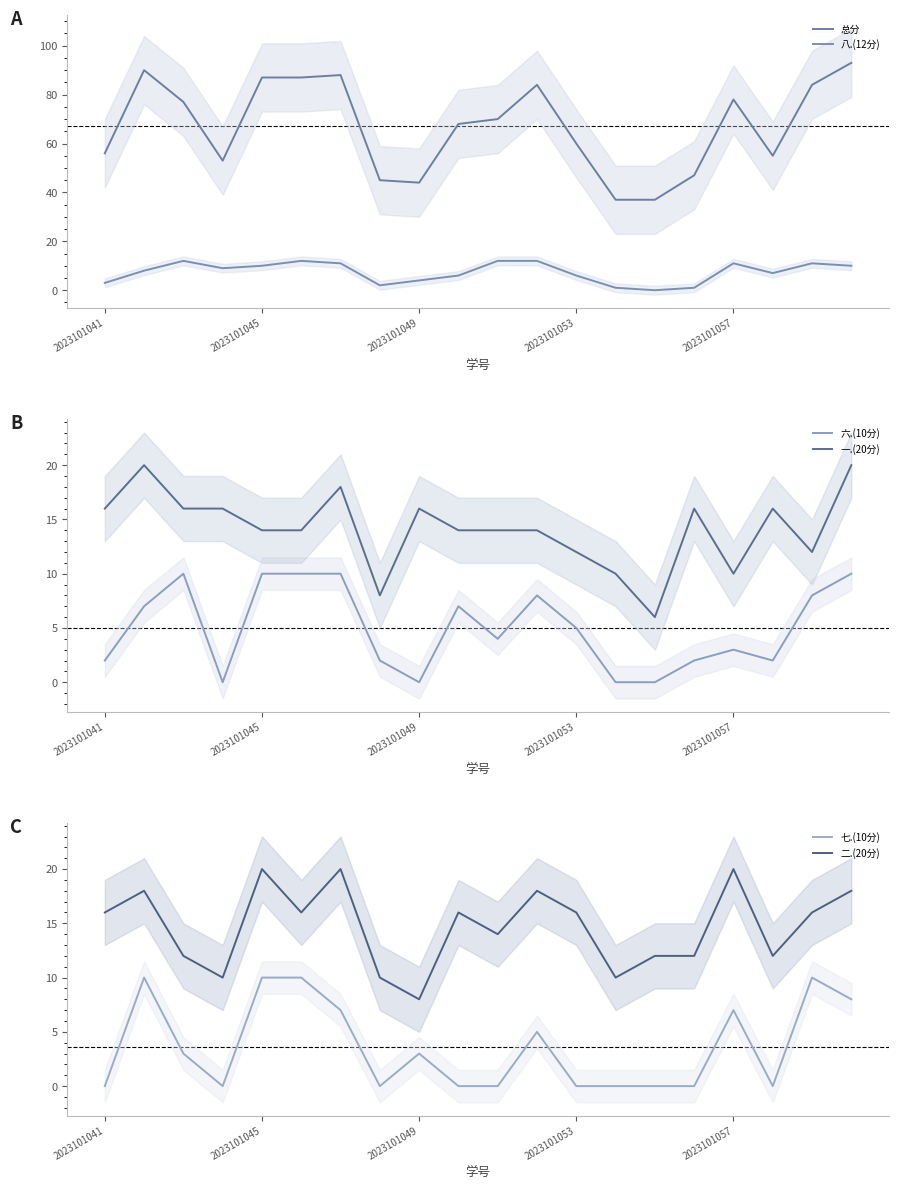

How many distinct data groups are displayed?

6